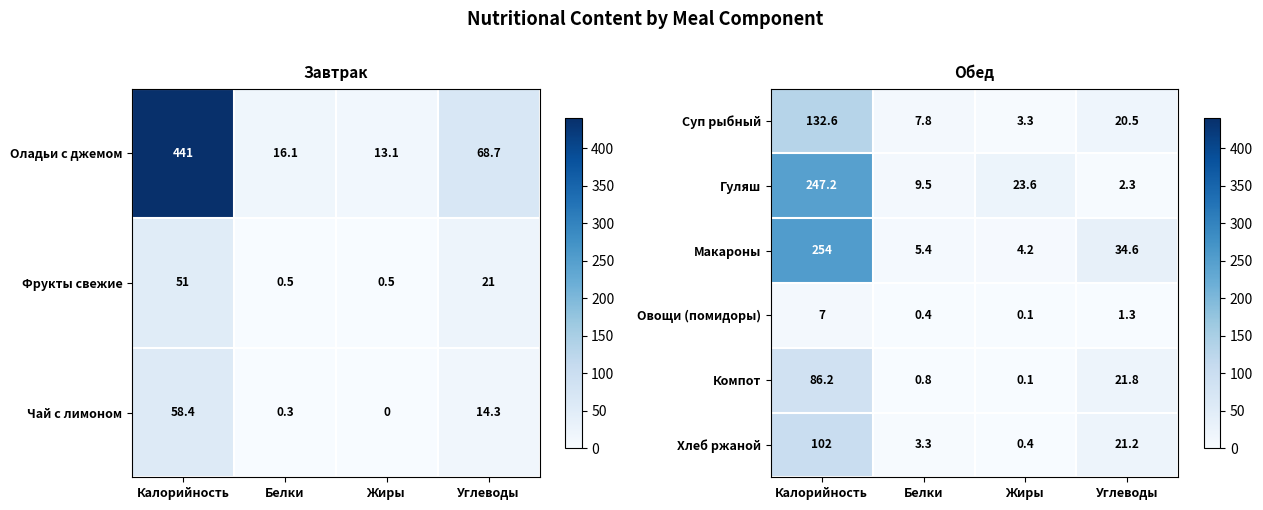

What is the sum of all Компот values?

108.9